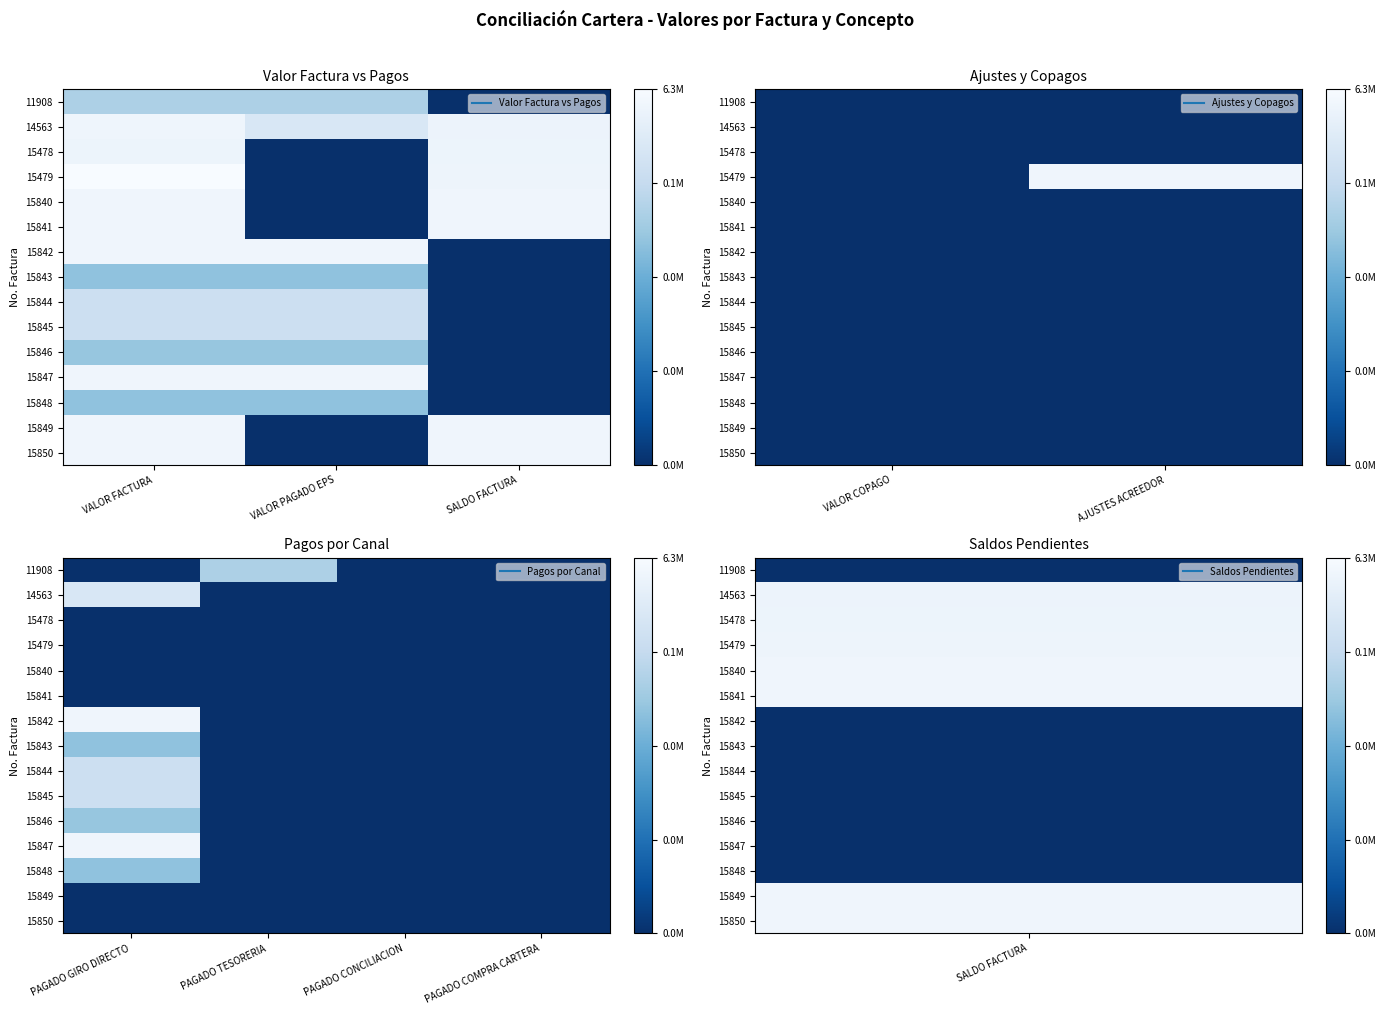

What is the total value across all series at PAGADO GIRO DIRECTO?

95.9